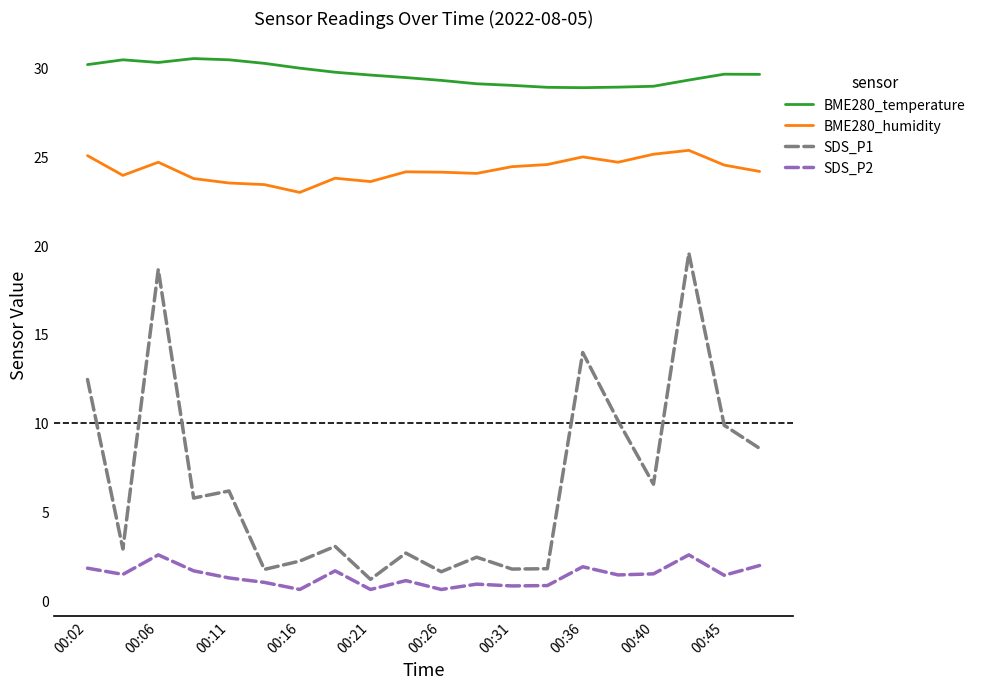

Which series has the largest total across all categories?

BME280_temperature